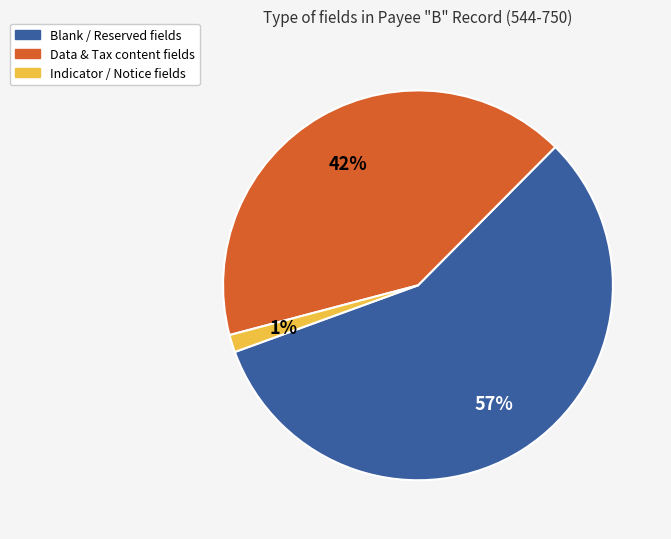

What is the smallest slice in the pie chart?

Indicator / Notice fields